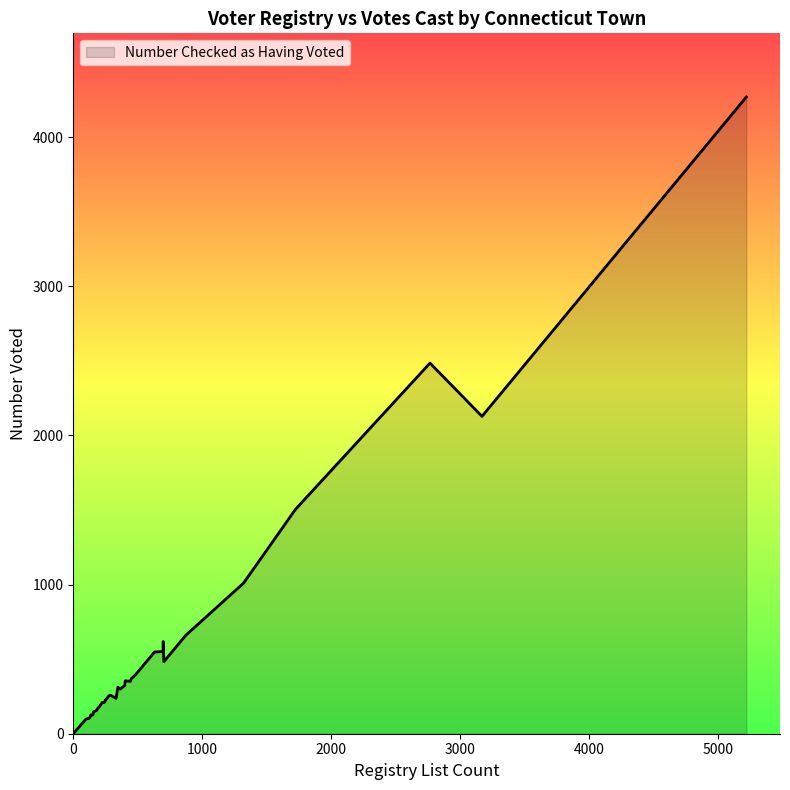

What is the maximum value shown in the chart?

4269